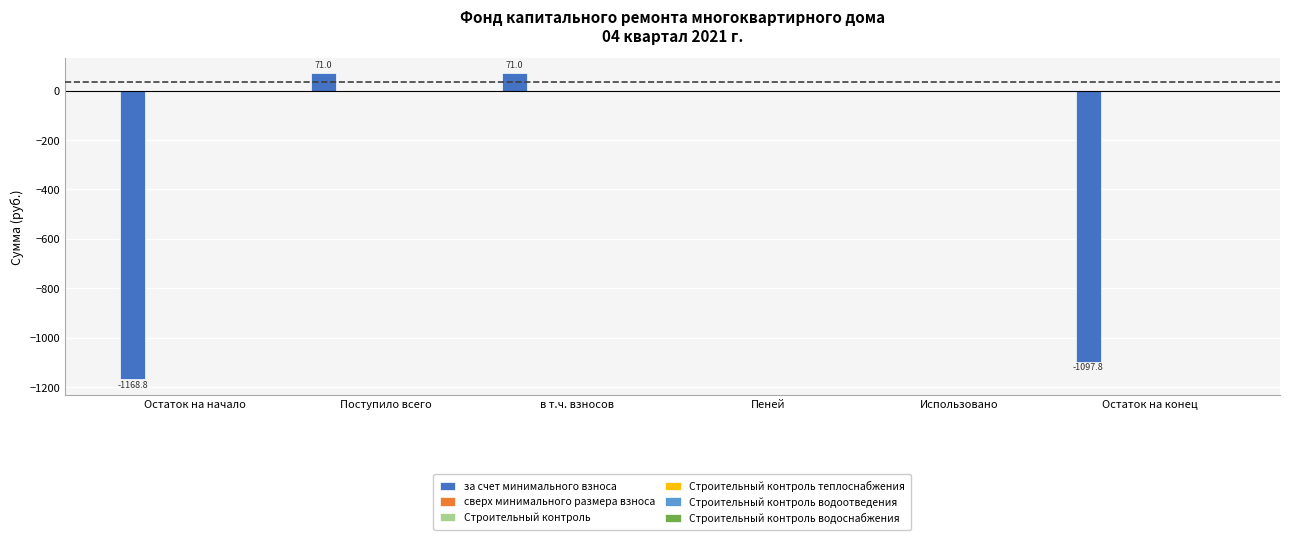

What is the maximum value shown in the chart?

71.0